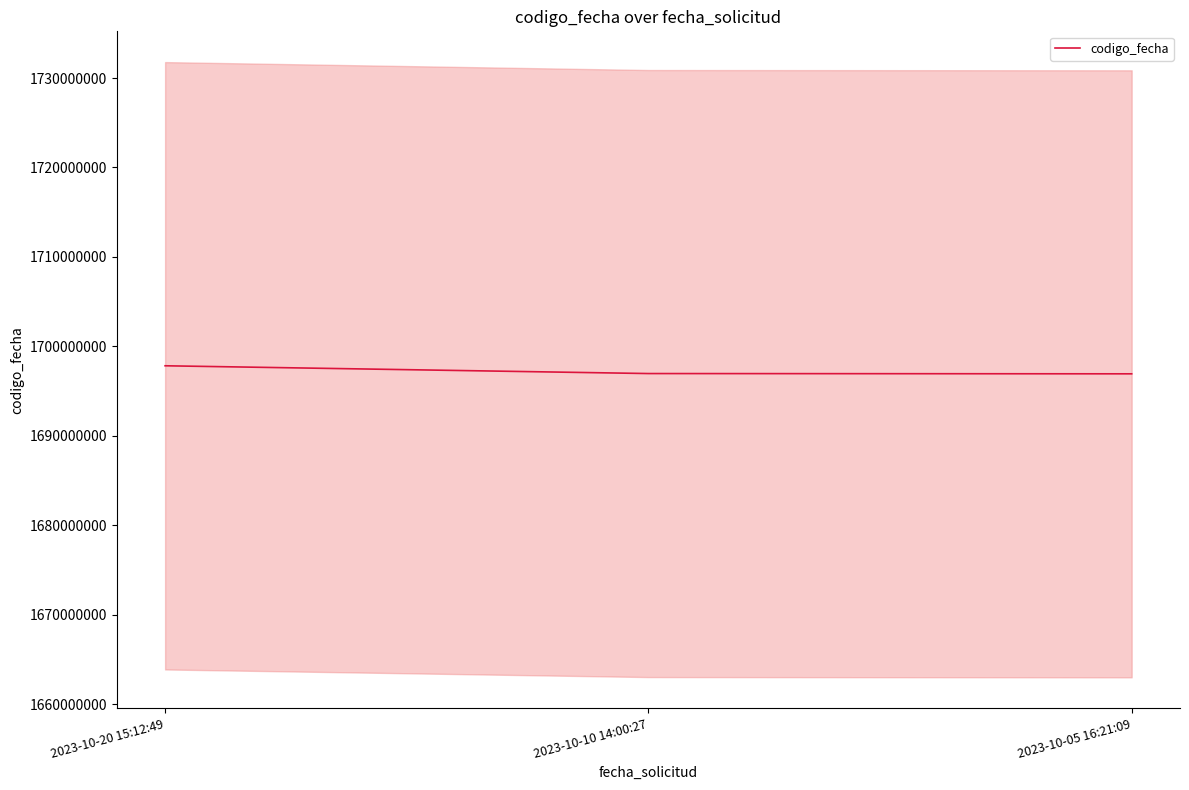

Which category has the highest value across all series?

2023-10-20 15:12:49